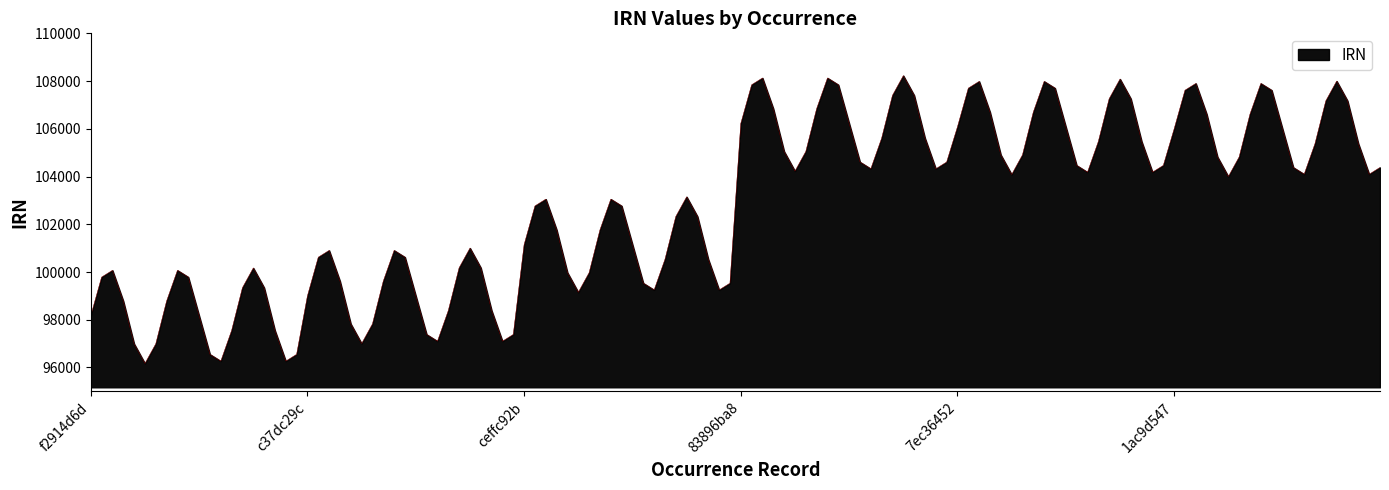

What is the maximum value shown in the chart?

108228.0